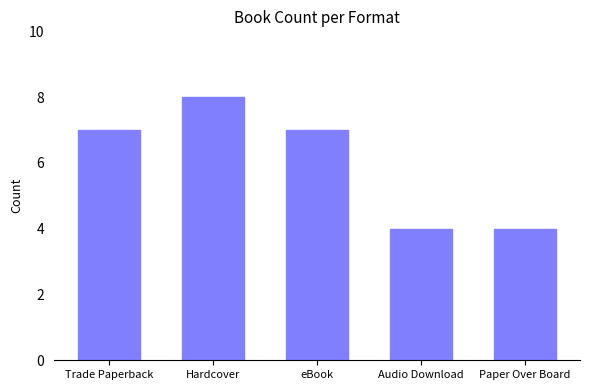

What is the difference between the maximum and minimum values?

4